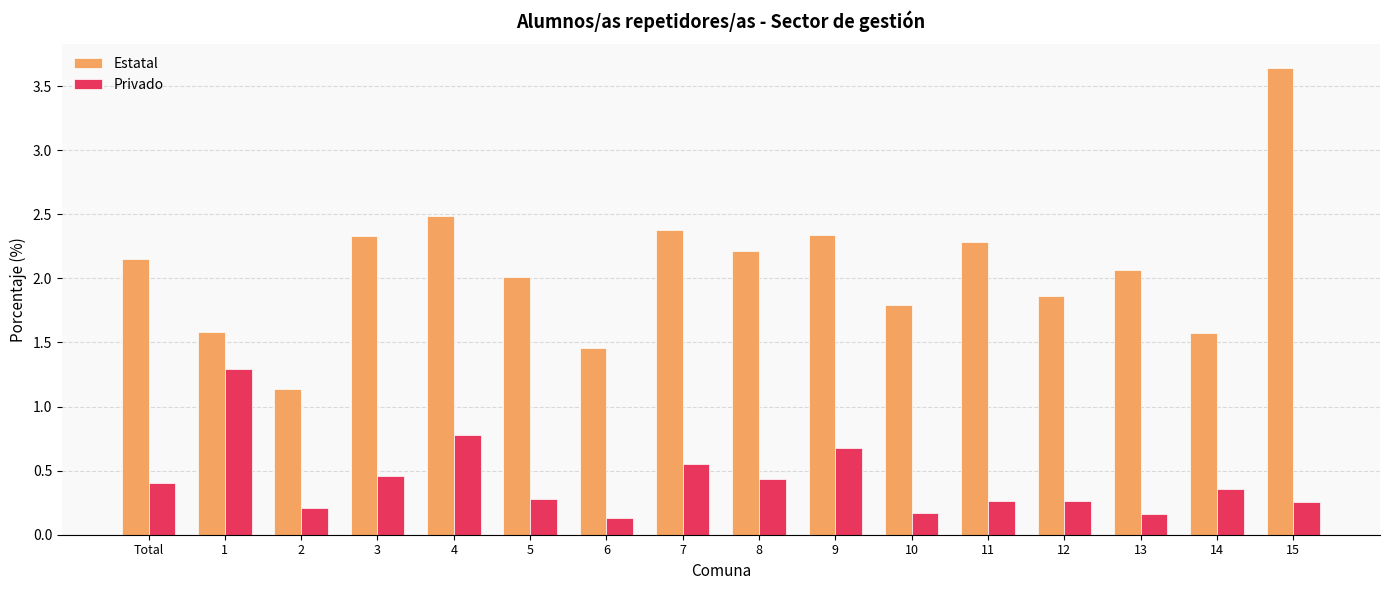

The value of Estatal at 14 is 2.1. True or false?

False